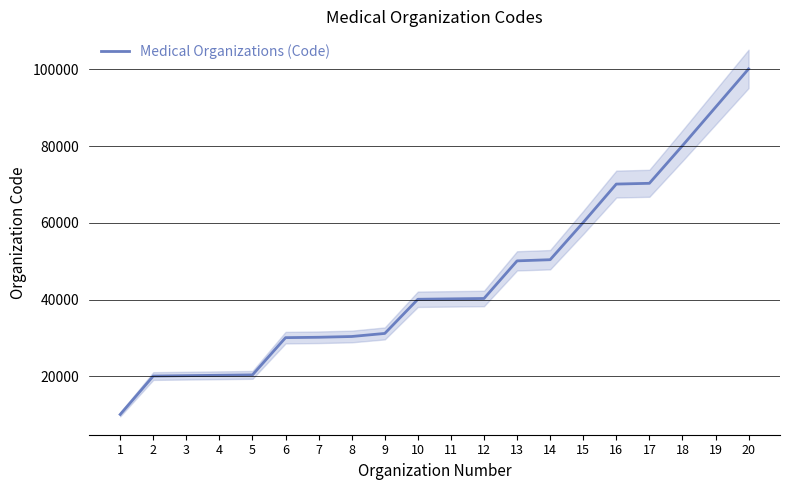

At which label is the value closest to 55101?

14